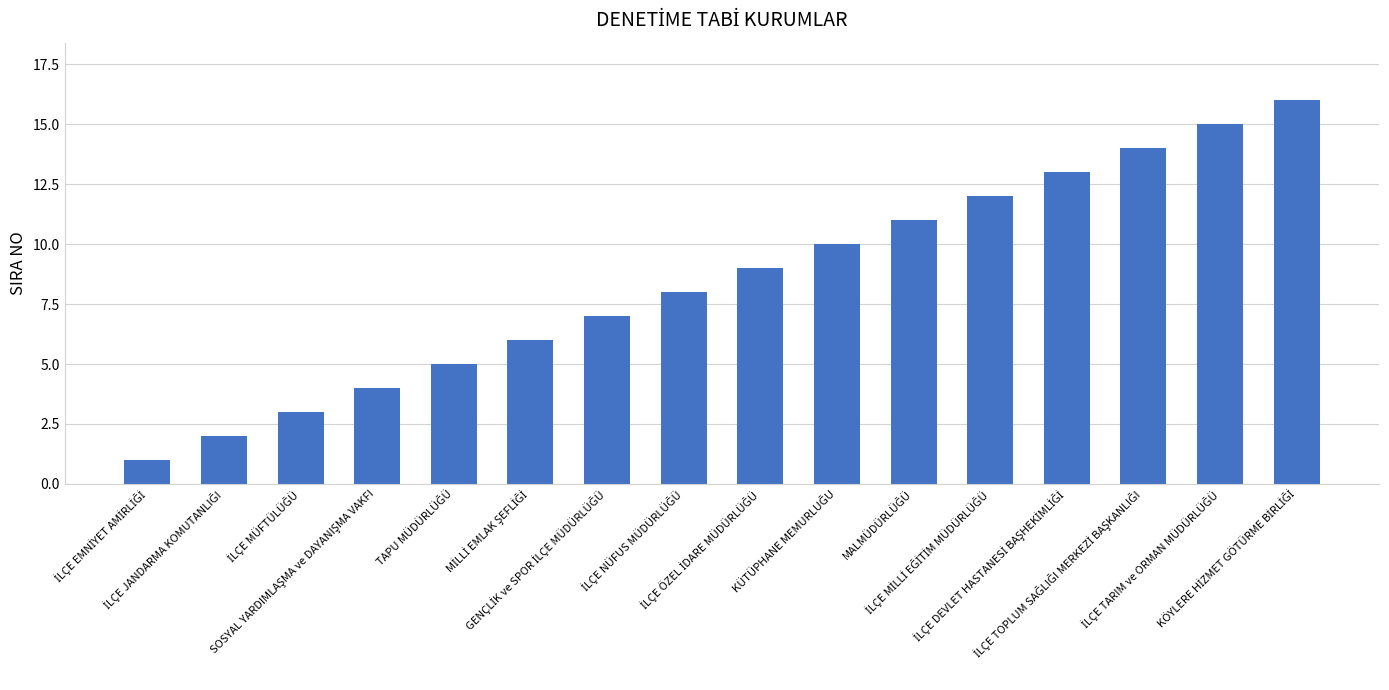

What is the difference between the second highest and minimum values?

14